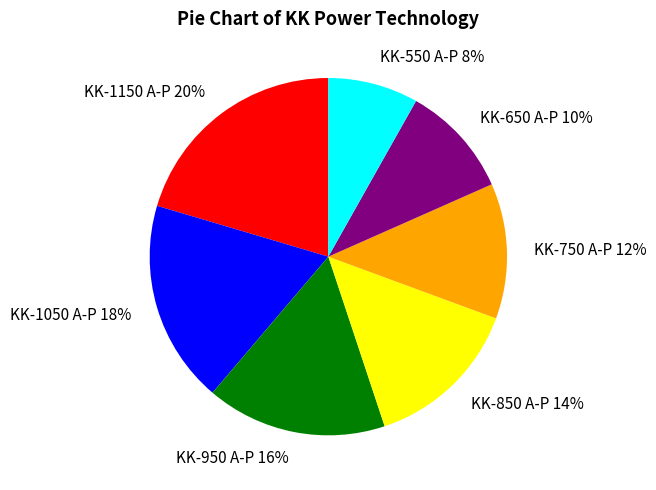

Approximately how many times larger is the value at KK-550 A-P compared to KK-650 A-P?

0.8